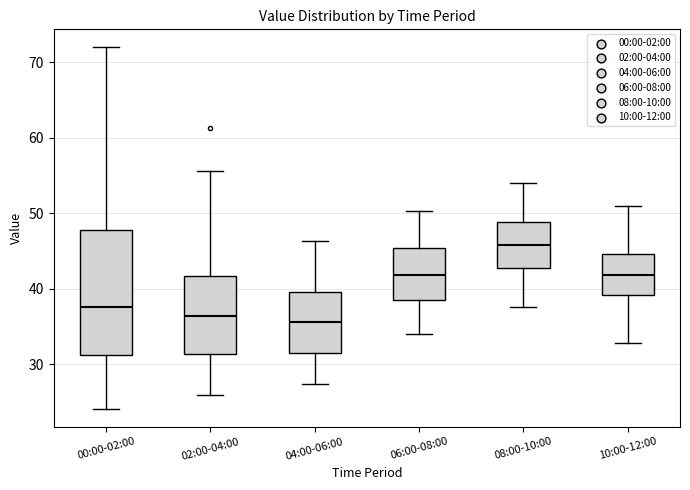

Where is the upper edge of the box for 06:00-08:00 on the y-axis? The values are not printed on the chart, so give them approximately, as read against the axis.

45